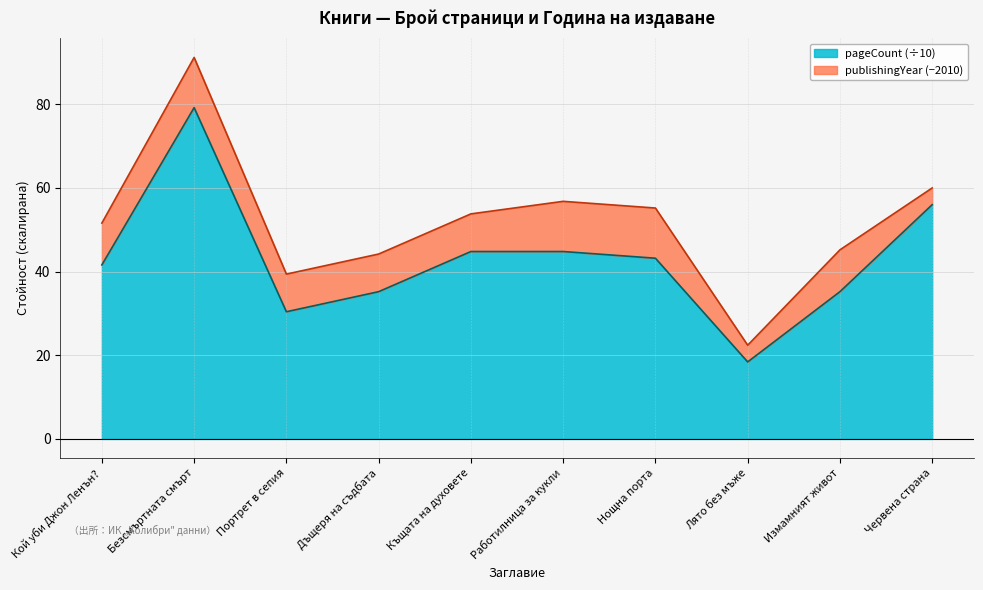

Does the chart have visible grid lines?

Yes